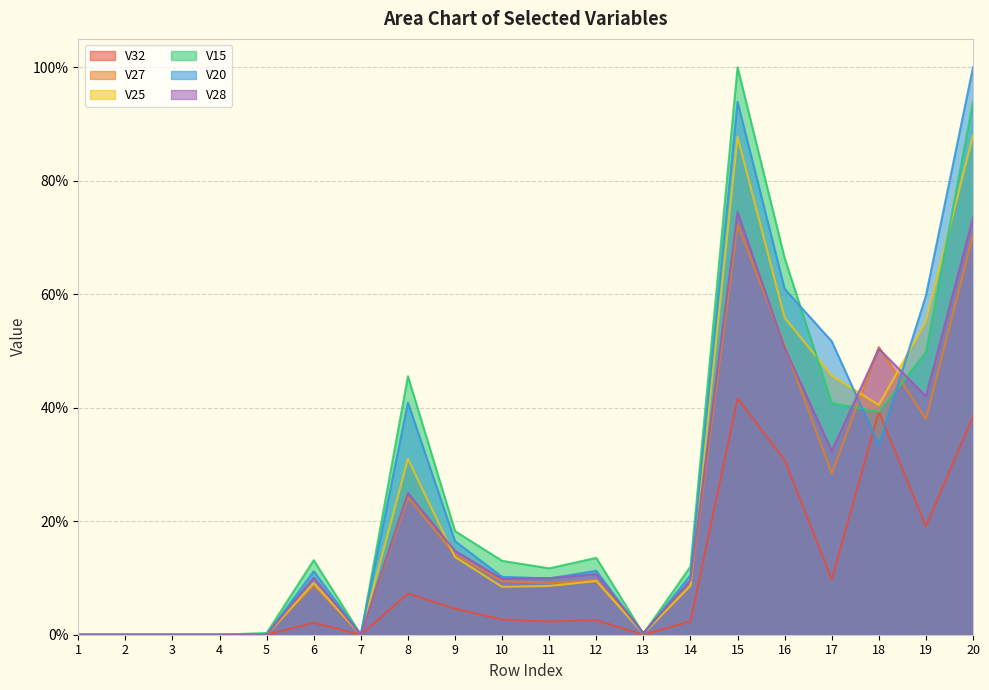

Reading left to right, extract all data points from this chart.

V32: 1=0.0	2=0.0	3=0.0	4=0.0	5=0.0	6=0.0	7=0.0	8=0.1	9=0.0	10=0.0	11=0.0	12=0.0	13=0.0	14=0.0	15=0.4	16=0.3	17=0.1	18=0.4	19=0.2	20=0.4
V27: 1=0.0	2=0.0	3=0.0	4=0.0	5=0.0	6=0.1	7=0.0	8=0.2	9=0.1	10=0.1	11=0.1	12=0.1	13=0.0	14=0.1	15=0.7	16=0.5	17=0.3	18=0.5	19=0.4	20=0.7
V25: 1=0.0	2=0.0	3=0.0	4=0.0	5=0.0	6=0.1	7=0.0	8=0.3	9=0.1	10=0.1	11=0.1	12=0.1	13=0.0	14=0.1	15=0.9	16=0.6	17=0.5	18=0.4	19=0.6	20=0.9
V15: 1=0.0	2=0.0	3=0.0	4=0.0	5=0.0	6=0.1	7=0.0	8=0.5	9=0.2	10=0.1	11=0.1	12=0.1	13=0.0	14=0.1	15=1.0	16=0.7	17=0.4	18=0.4	19=0.5	20=0.9
V20: 1=0.0	2=0.0	3=0.0	4=0.0	5=0.0	6=0.1	7=0.0	8=0.4	9=0.2	10=0.1	11=0.1	12=0.1	13=0.0	14=0.1	15=0.9	16=0.6	17=0.5	18=0.3	19=0.6	20=1.0
V28: 1=0.0	2=0.0	3=0.0	4=0.0	5=0.0	6=0.1	7=0.0	8=0.2	9=0.1	10=0.1	11=0.1	12=0.1	13=0.0	14=0.1	15=0.7	16=0.5	17=0.3	18=0.5	19=0.4	20=0.7